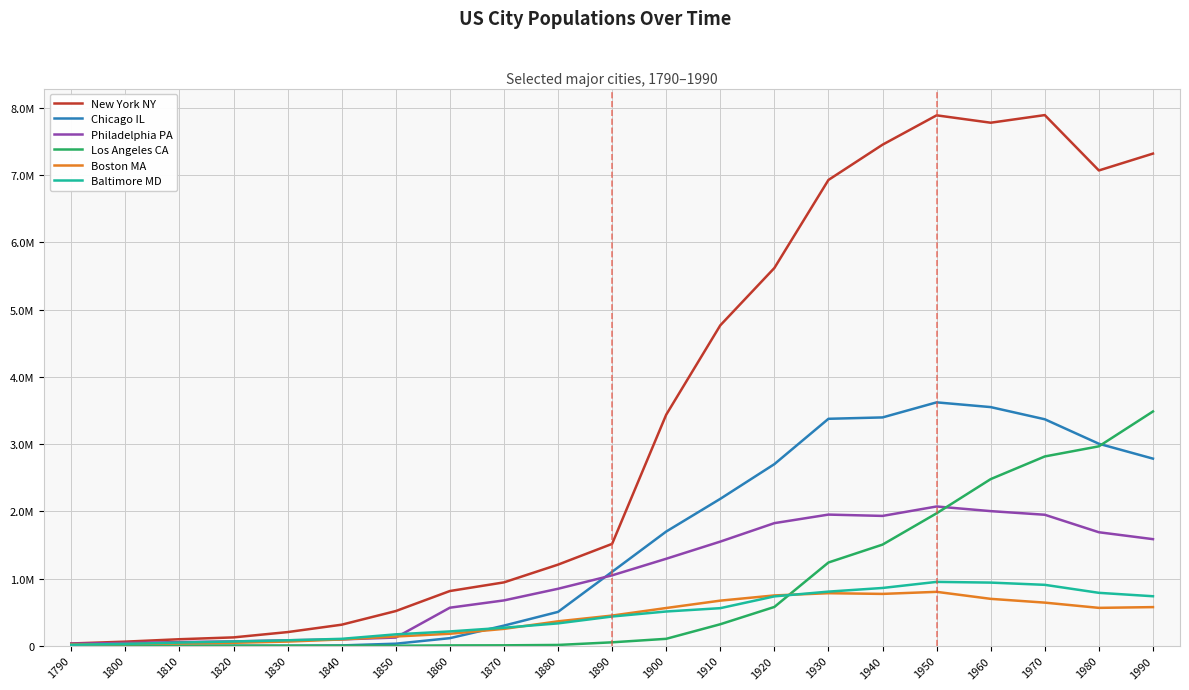

True or false: Baltimore MD has a value of 169054 at 1850.

True